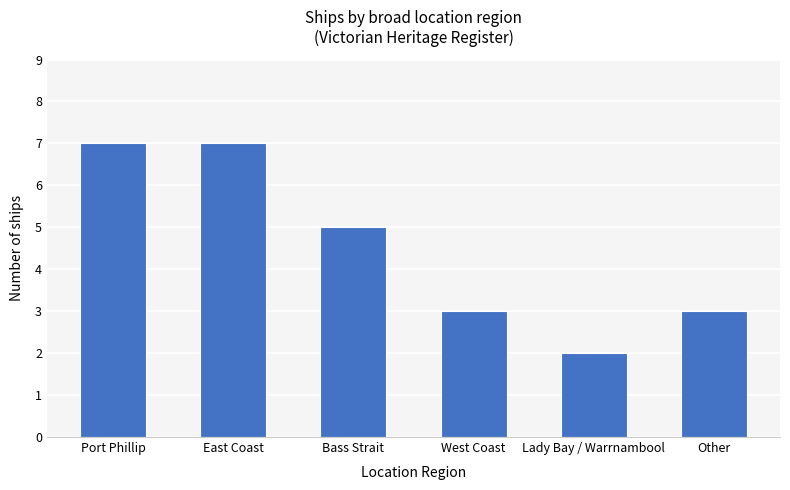

The value at Bass Strait is 9. True or false?

False